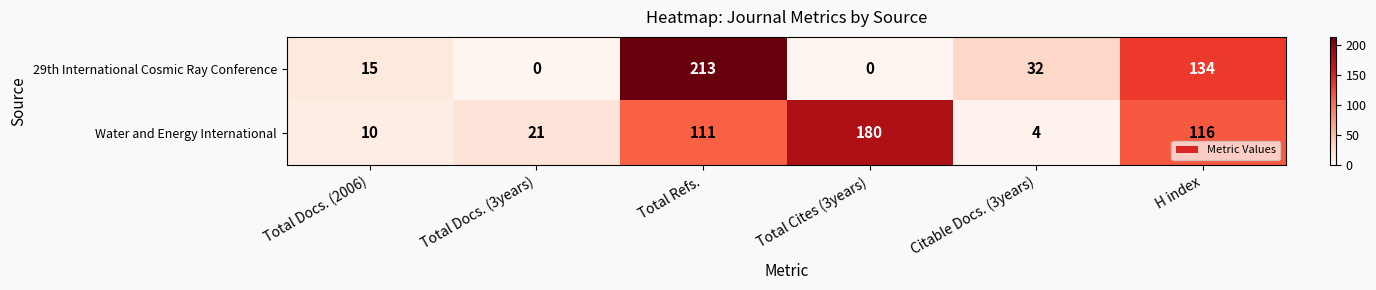

What is the maximum value shown in the chart?

213